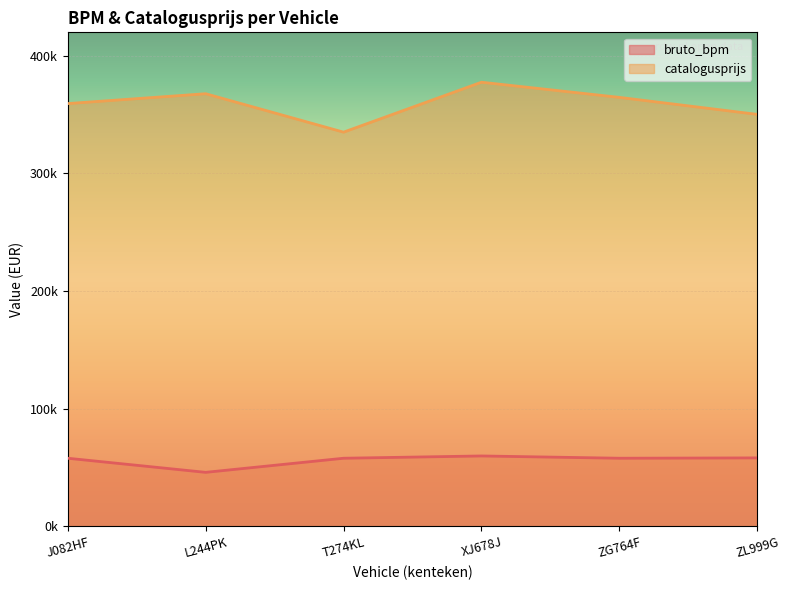

True or false: bruto_bpm and catalogusprijs cross at least once.

False